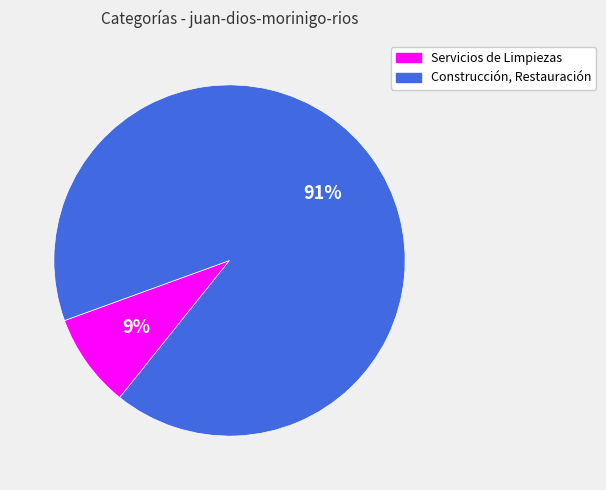

How many segments does this pie chart have?

2